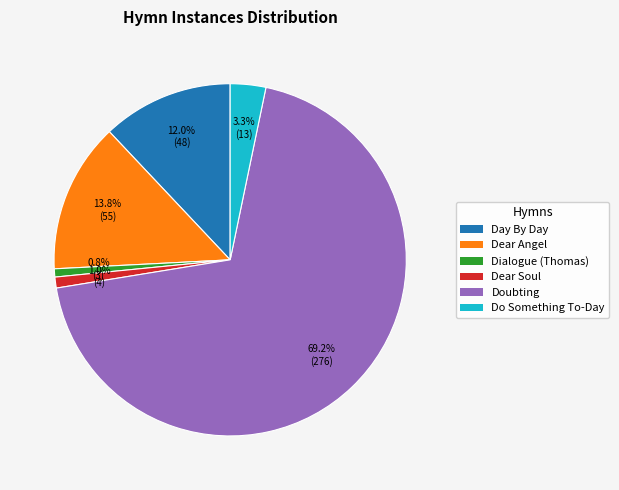

Does any single category account for the majority?

Yes